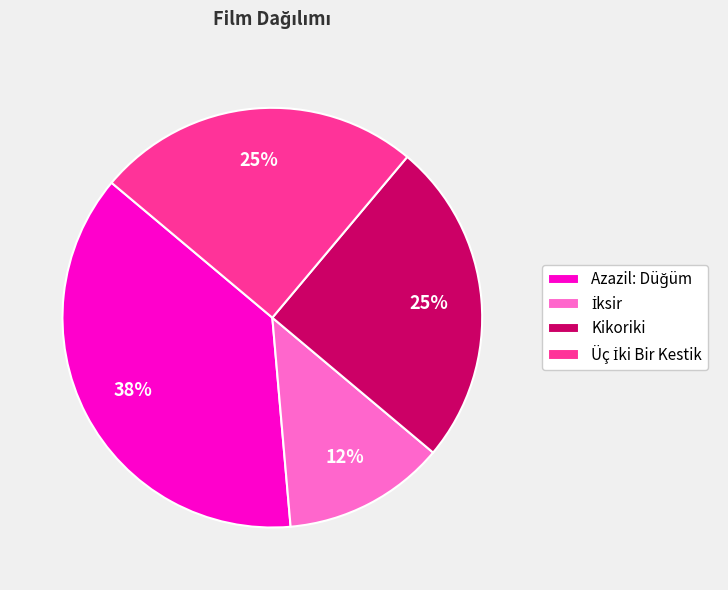

Count the number of slices in the pie.

4